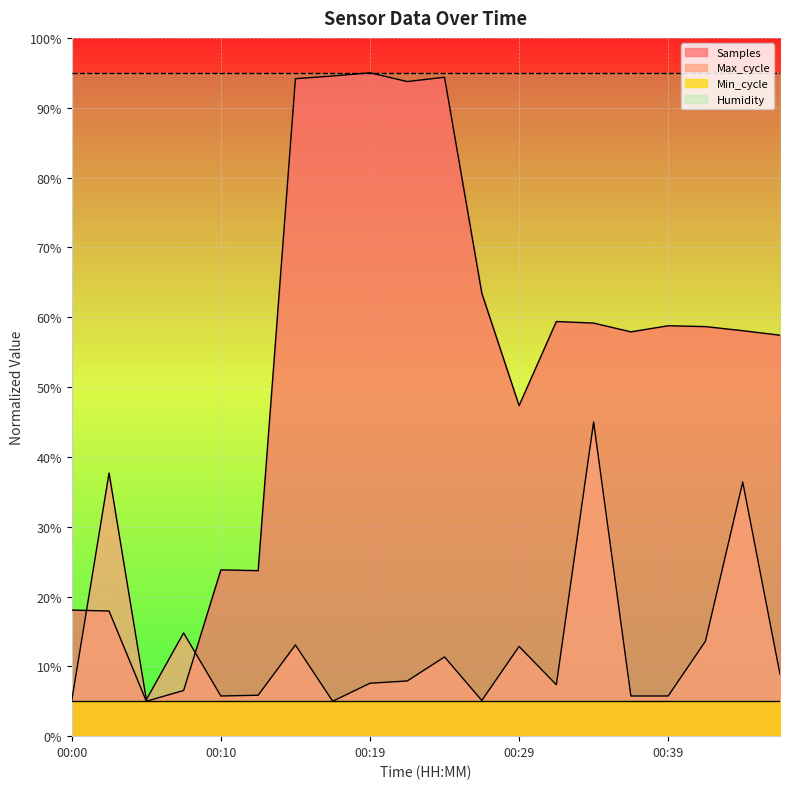

What is the difference between the highest and lowest values at 00:22?

0.9